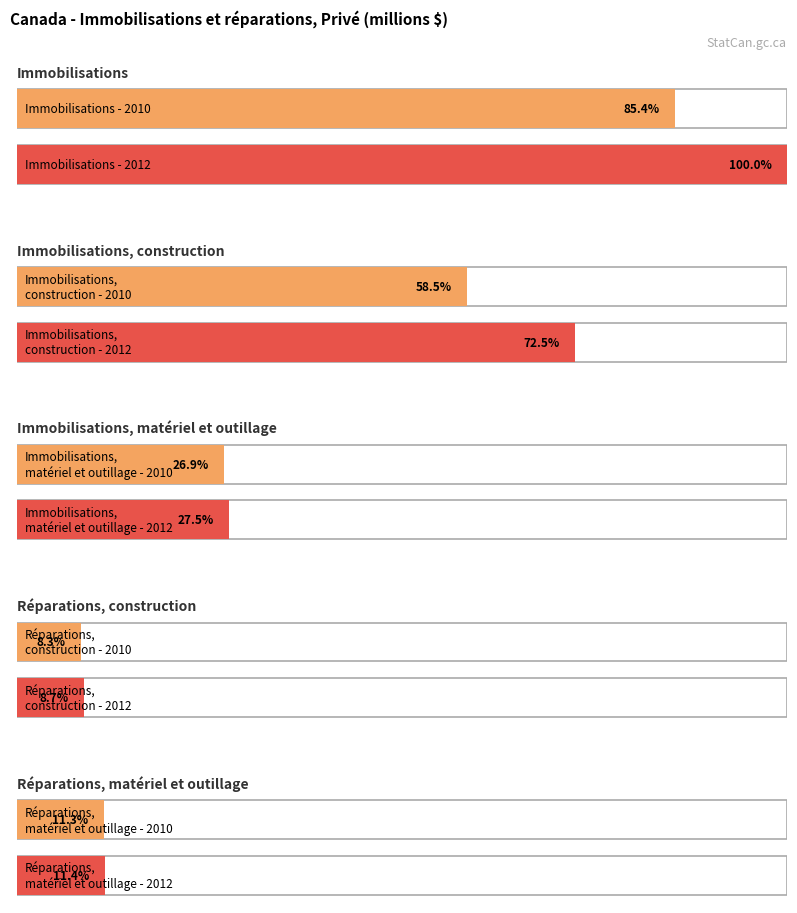

What is the sum of all Immobilisations, matériel et outillage values?

426956.8